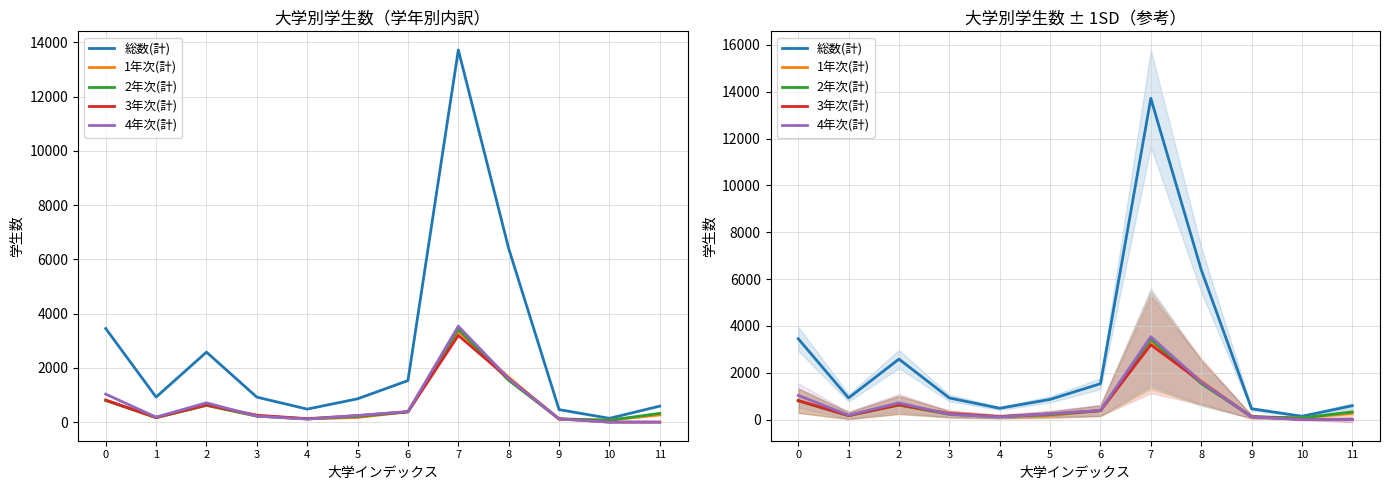

True or false: 3年次(計) has a value of 3195 at 7.

True